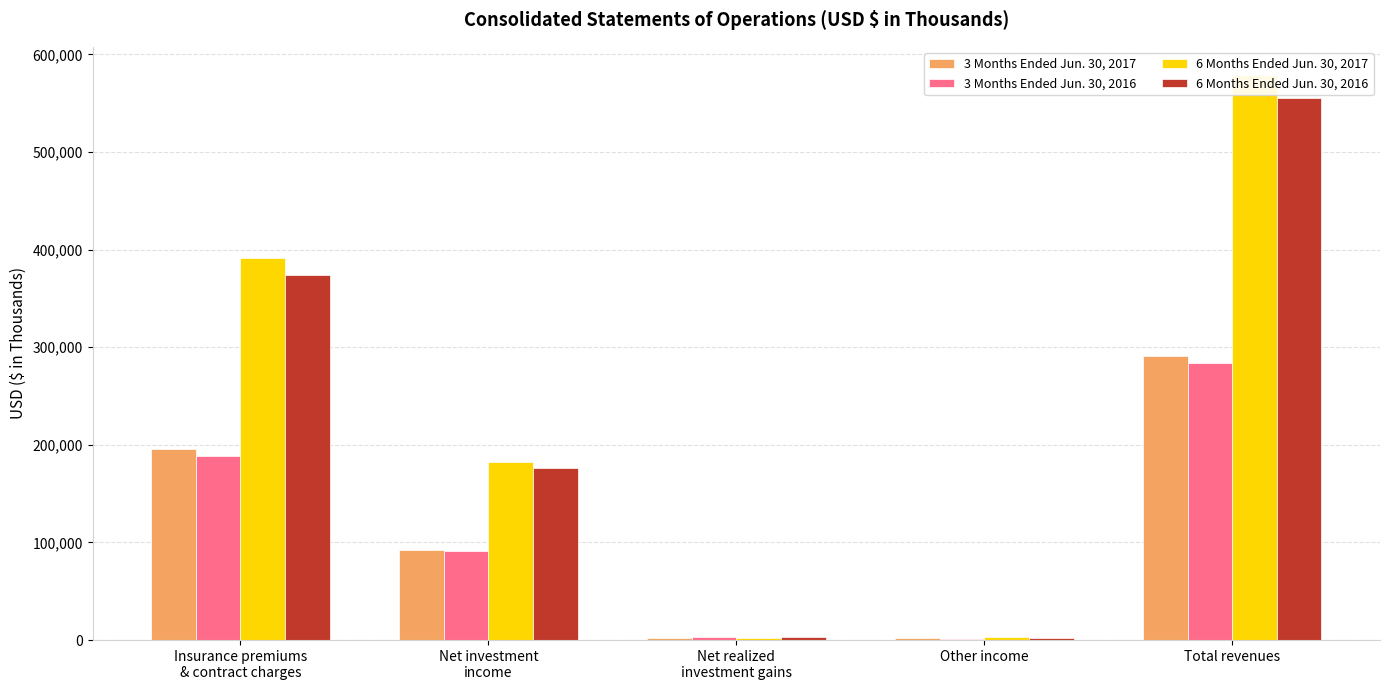

What is the value of the 3 Months Ended Jun. 30, 2016 bar at the 5th from the left?

283558